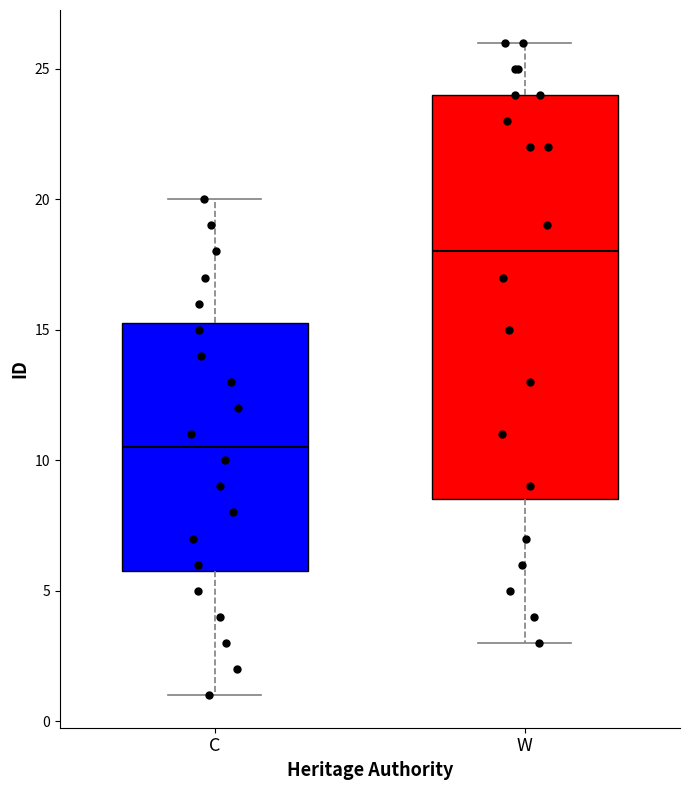

Which box's median line is the highest?

W